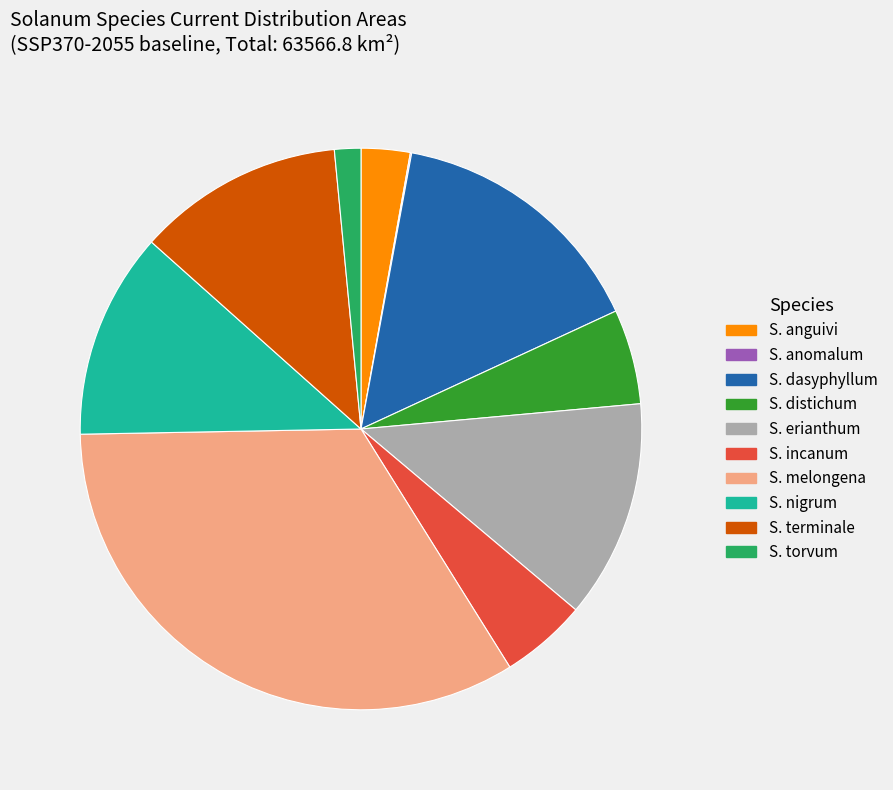

Does S. erianthum represent more than half of the total?

No